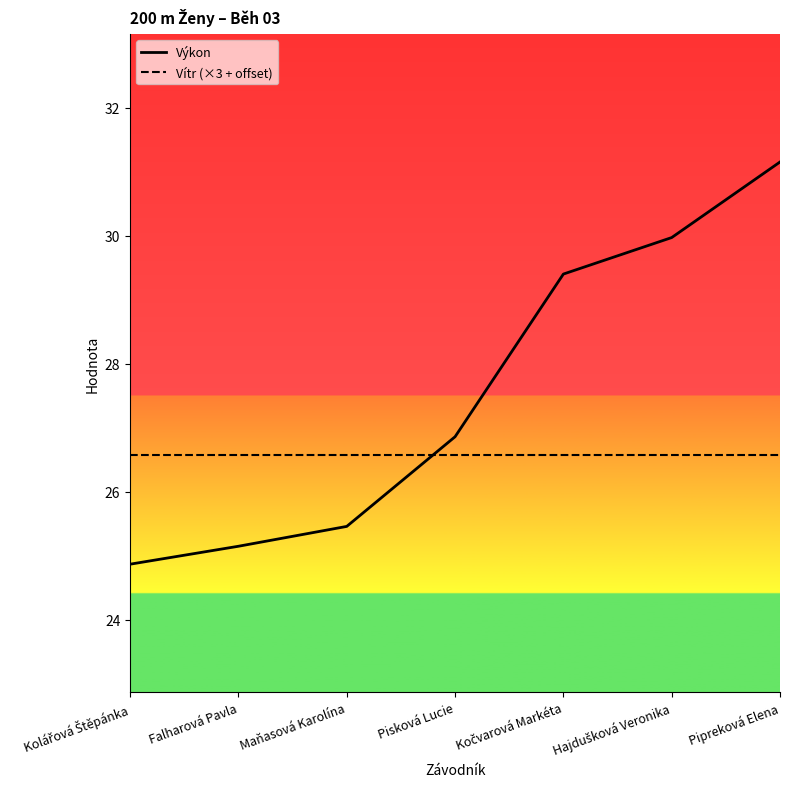

What is the difference between the highest and lowest values at Falharová Pavla?

1.4